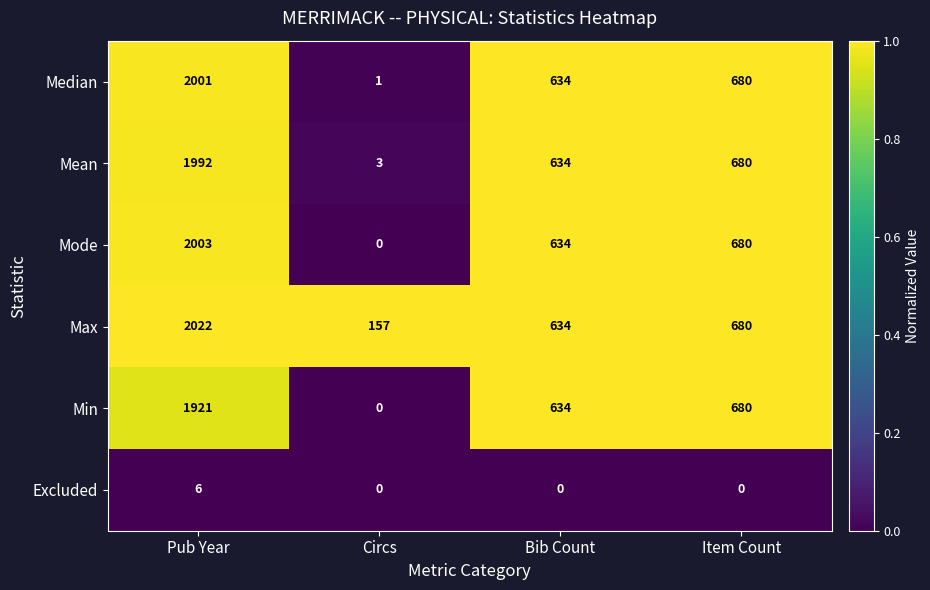

Which series changed the most between Pub Year and Item Count?

Max